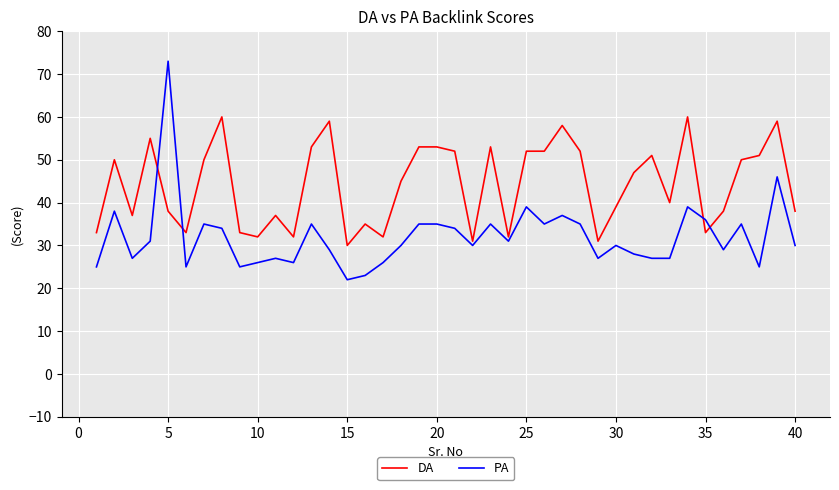

Which series has the largest range (max minus min)?

PA